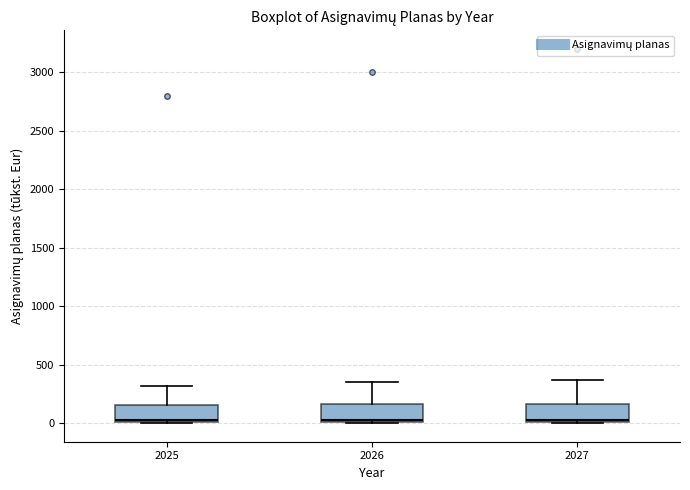

Reading left to right, read every box against the y-axis: the position of its median line, the range the box covers, and the ends of its whiskers. The values are not printed on the chart, so give them approximately, as read against the axis.

2025: median 50, box 0 to 150, whiskers 0 to 300
2026: median 50, box 0 to 150, whiskers 0 to 350
2027: median 50, box 0 to 150, whiskers 0 to 350